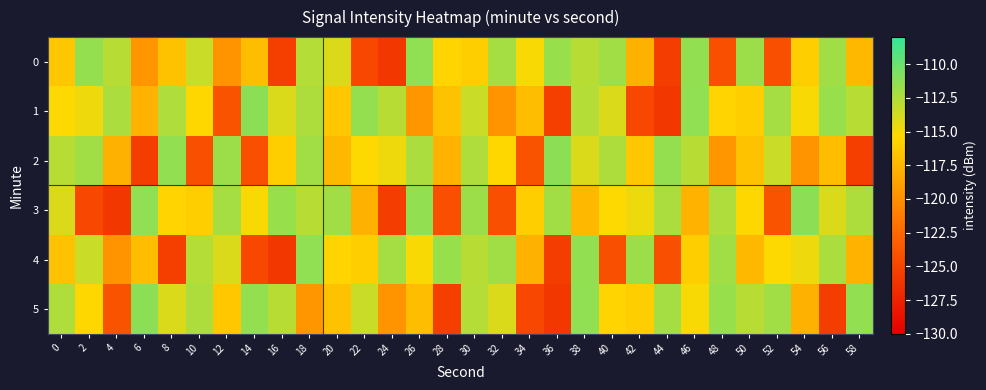

What is the smallest value displayed?

-126.0